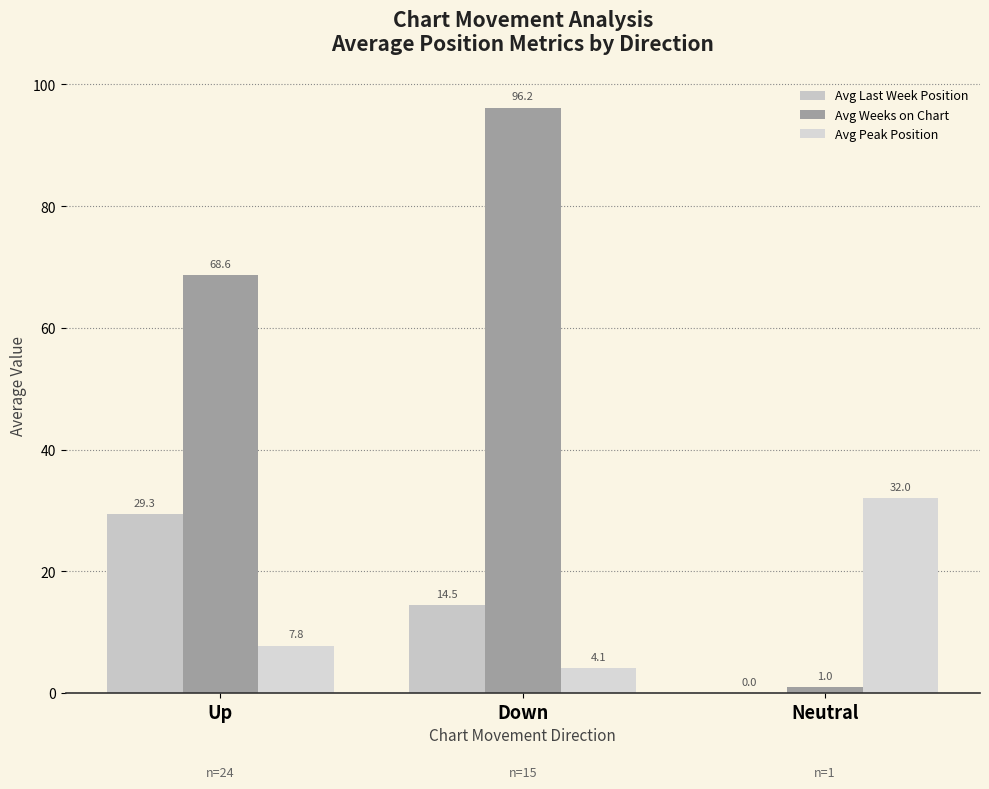

How many data points in Avg Last Week Position are above 14?

2